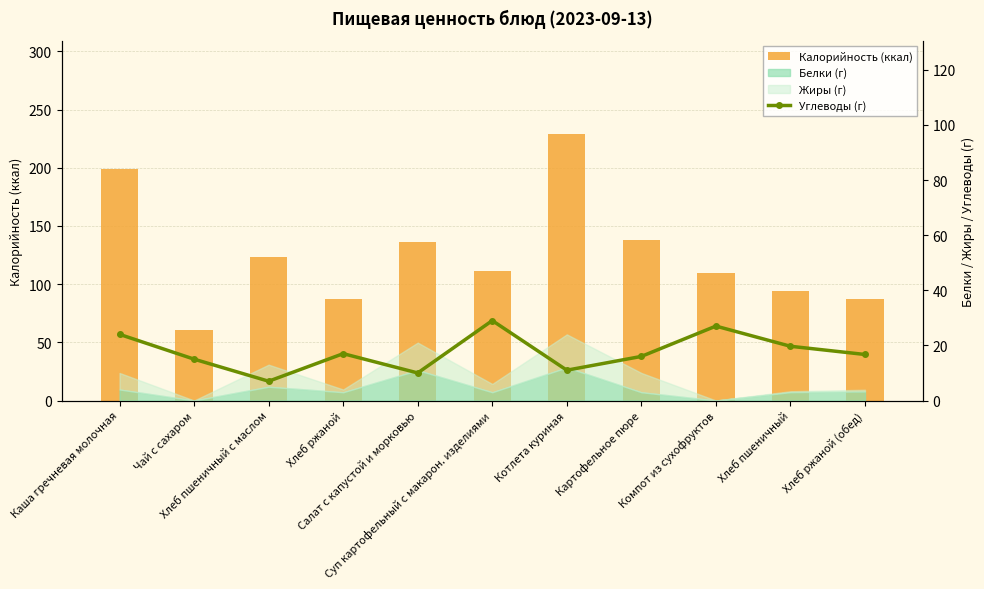

Is the value of Углеводы (г) at Чай с сахаром greater than the value of Калорийность (ккал) at Хлеб ржаной?

No